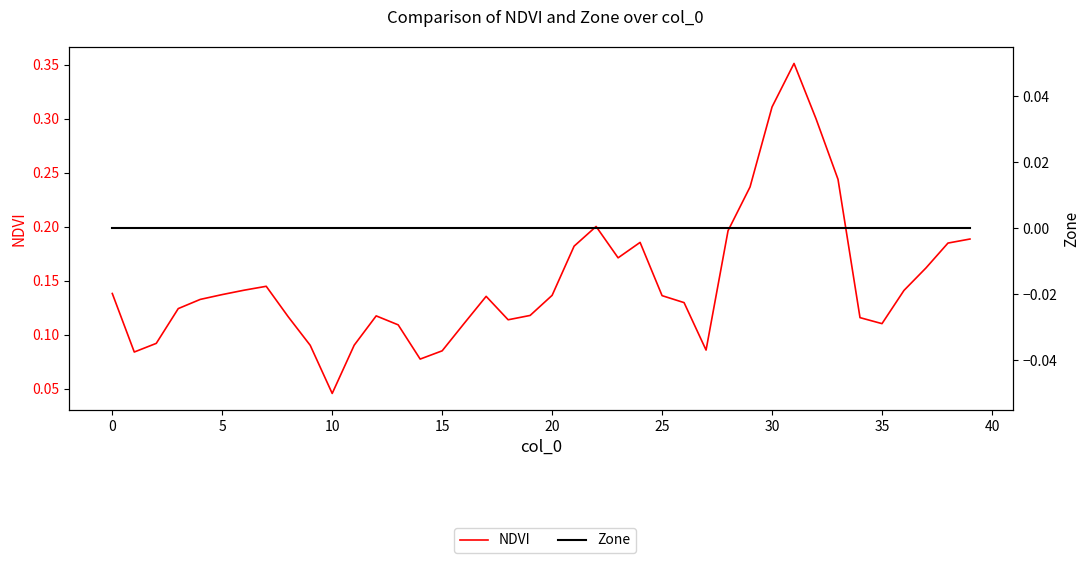

Rank the series by their average value, from lowest to highest.

Zone, NDVI